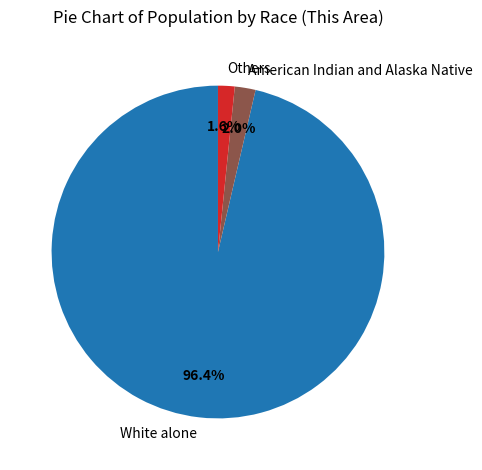

Which slice is the largest?

White alone